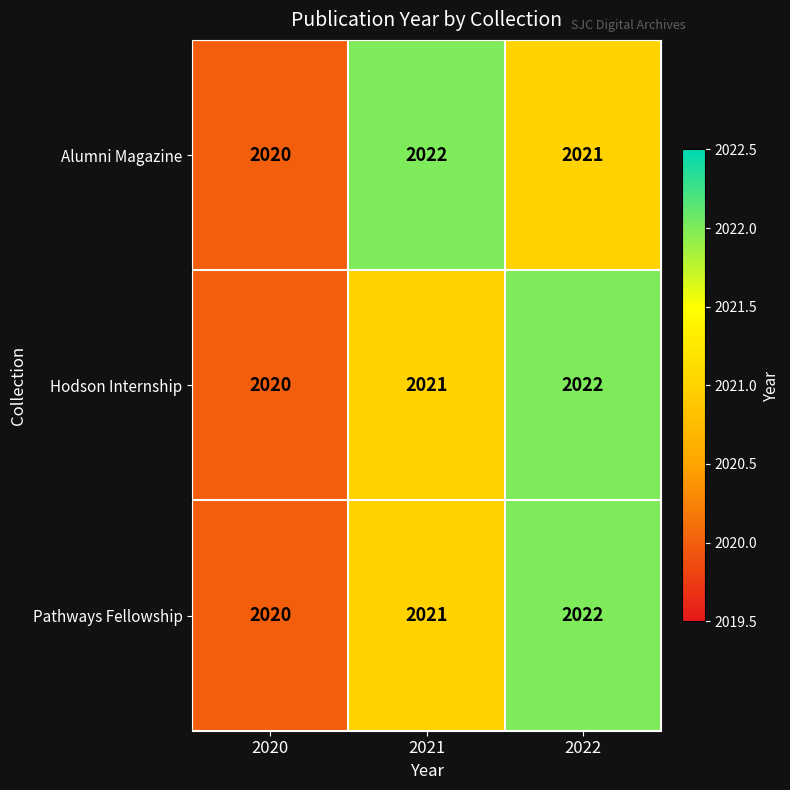

What value does the Alumni Magazine series have at 2022?

2021